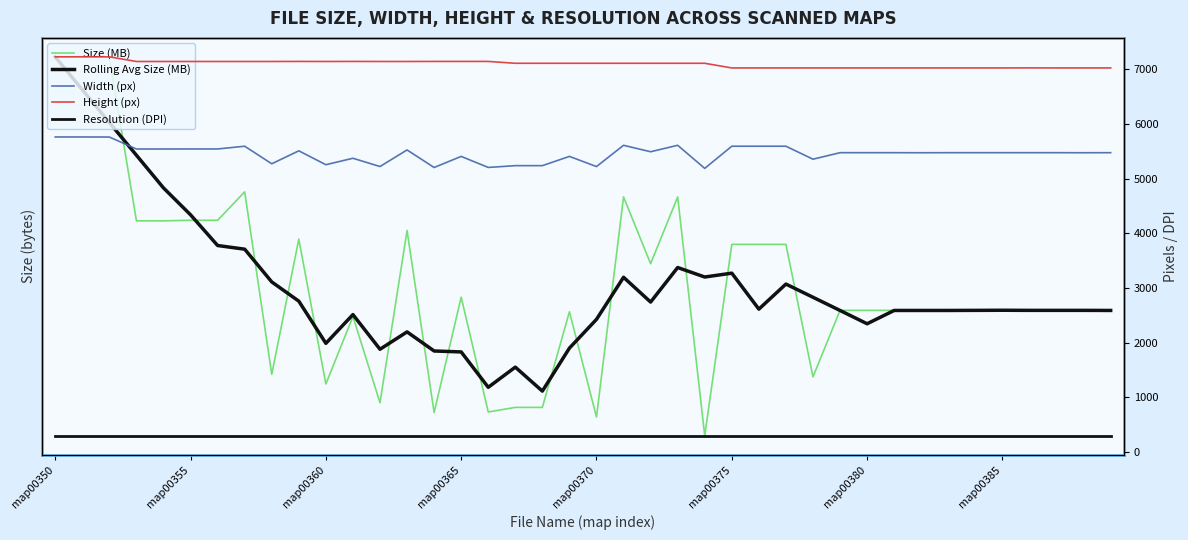

Count the number of categories in the chart.

40